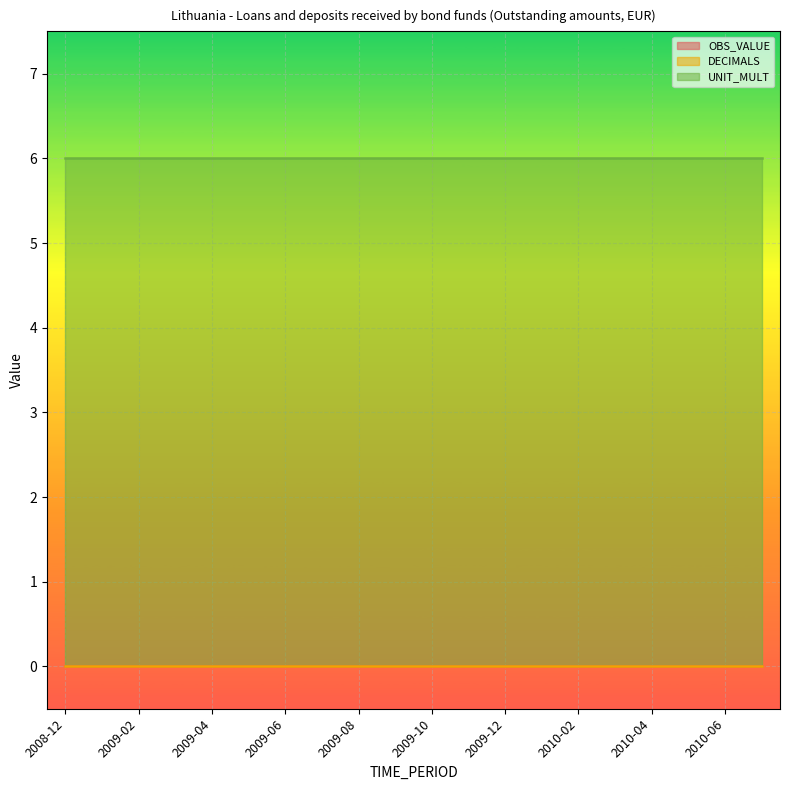

What position from the right is 2009-09?

11